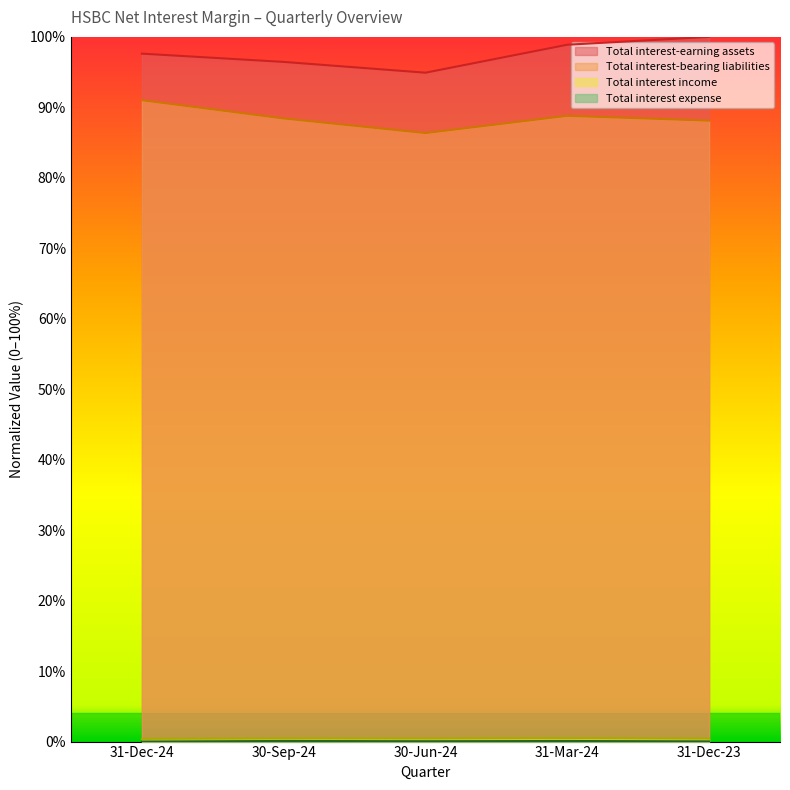

What is the difference between the highest and lowest values at 31-Dec-23?

1.0